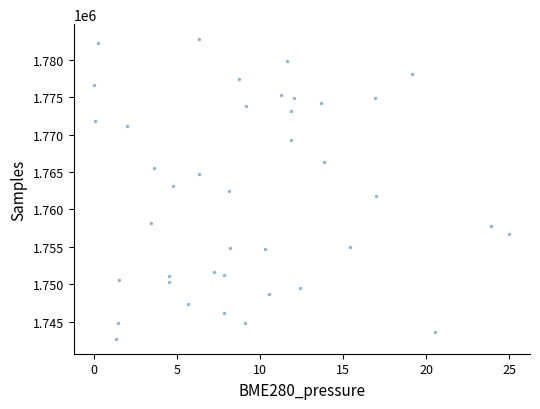

What is the range of Y values (max minus min)?

40063